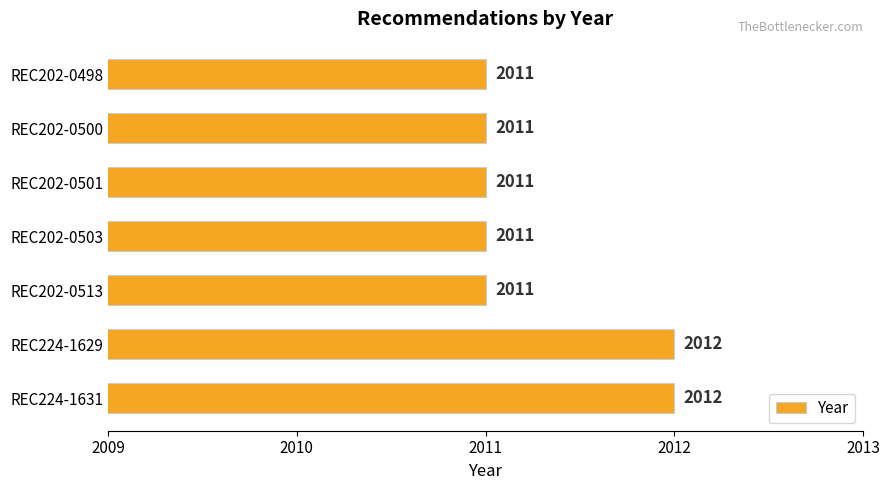

The chart shows a value of 770 at REC202-0501. True or false?

False